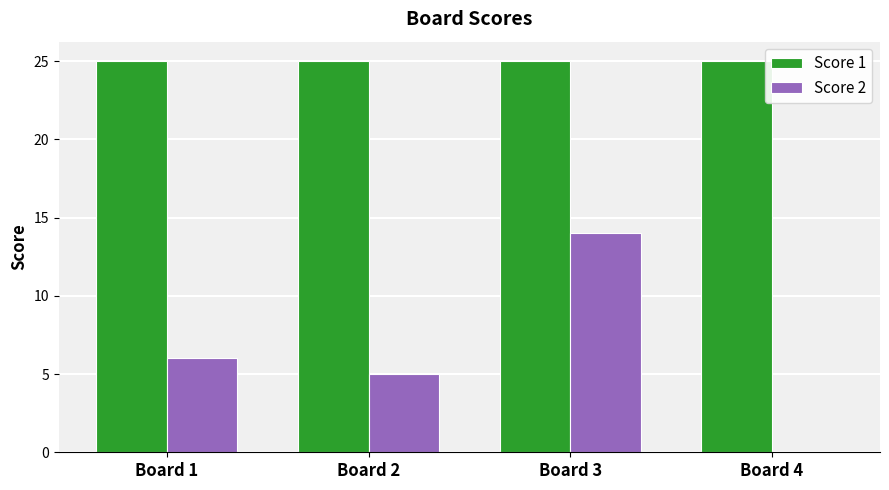

What is the approximate value of Score 2 at Board 1, to the nearest 10?

10